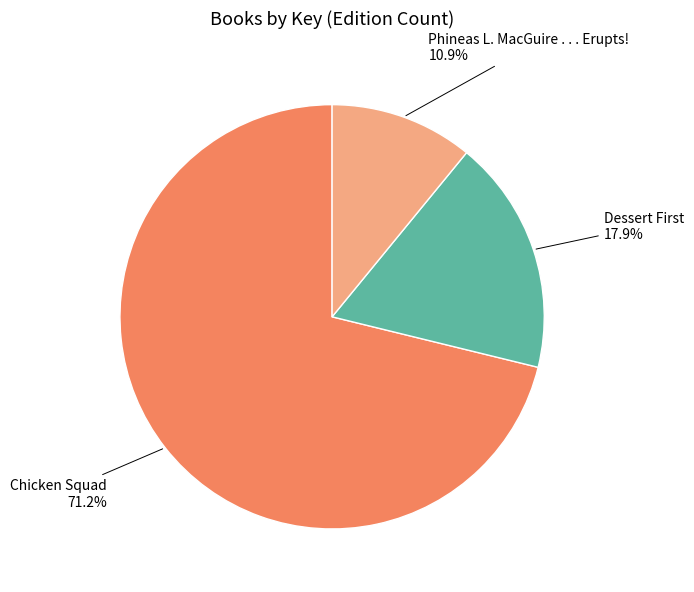

Which category accounts for the majority?

Chicken Squad